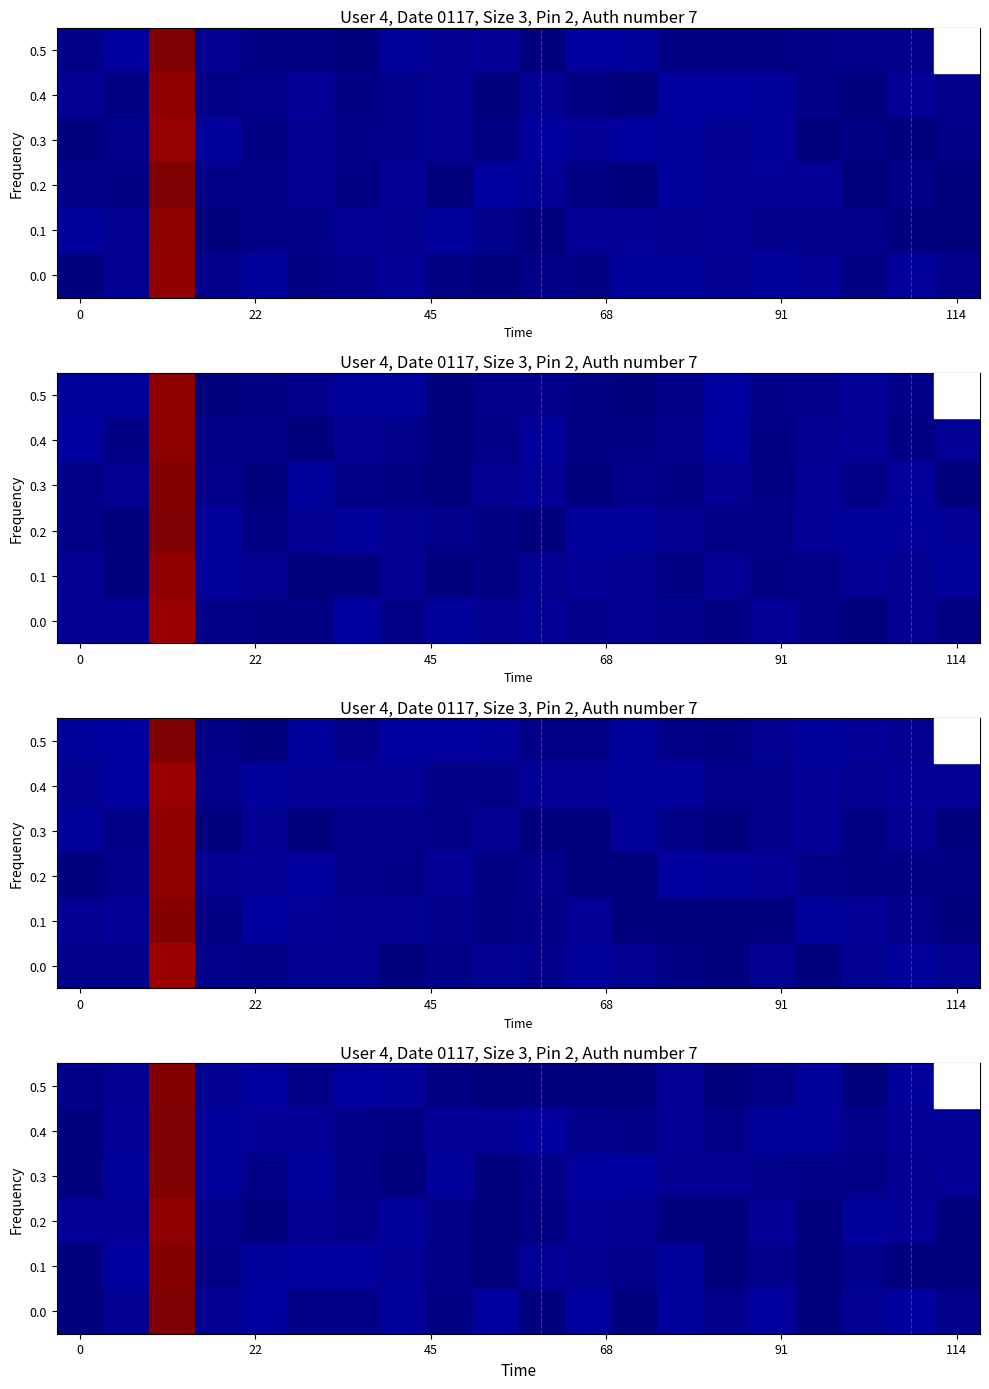

What is the average value of the 0.5 series?

0.1